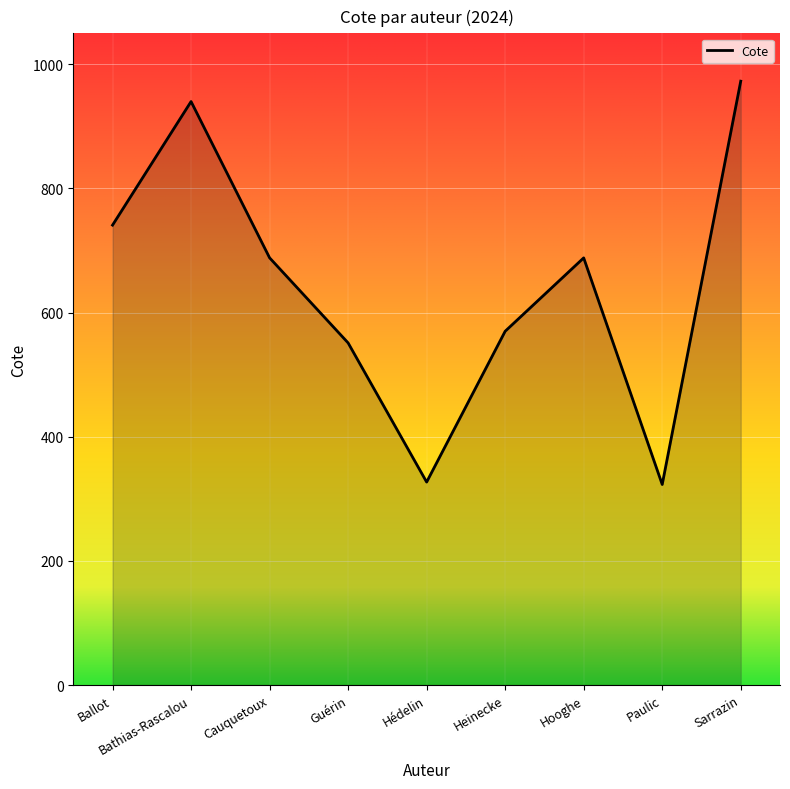

Which label corresponds to the largest value in the chart?

Sarrazin